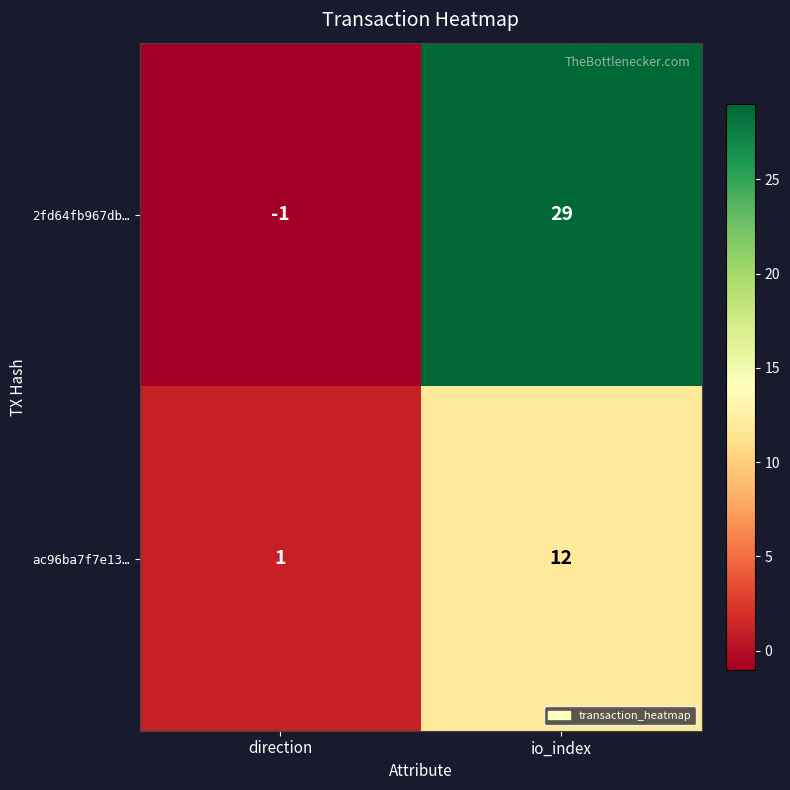

Reading left to right, extract all data points from this chart.

2fd64fb967db…: -1	29
ac96ba7f7e13…: 1	12